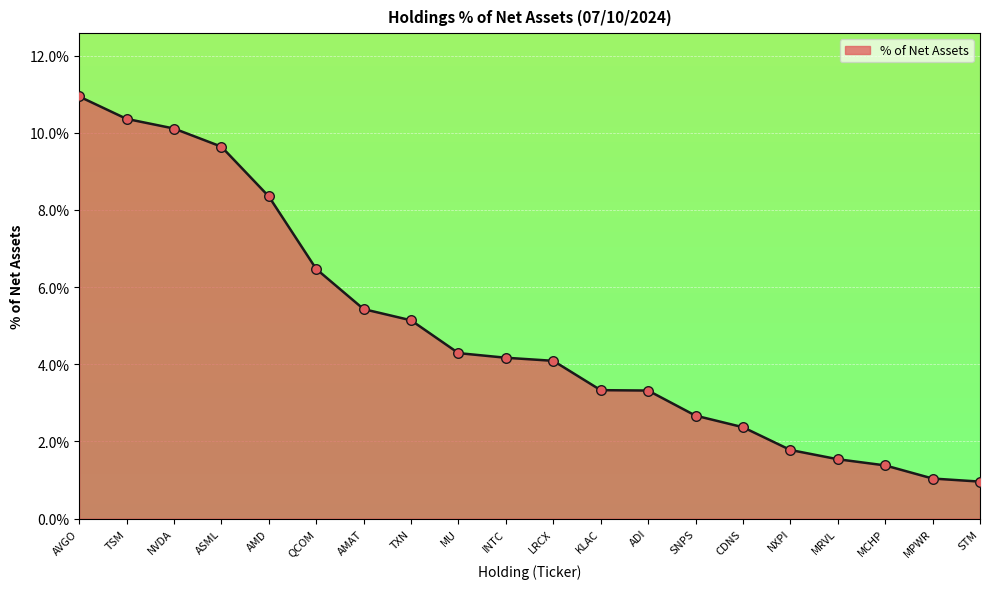

What is the ratio of the value at MPWR to the value at MU?

0.2